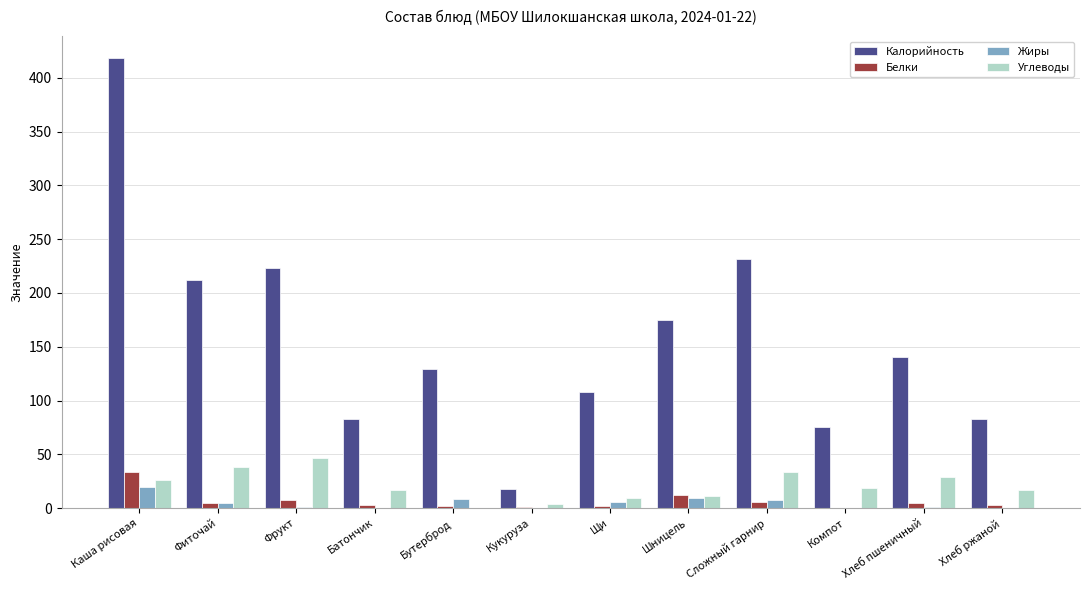

True or false: Калорийность has a value of 138.5 at Фиточай.

False